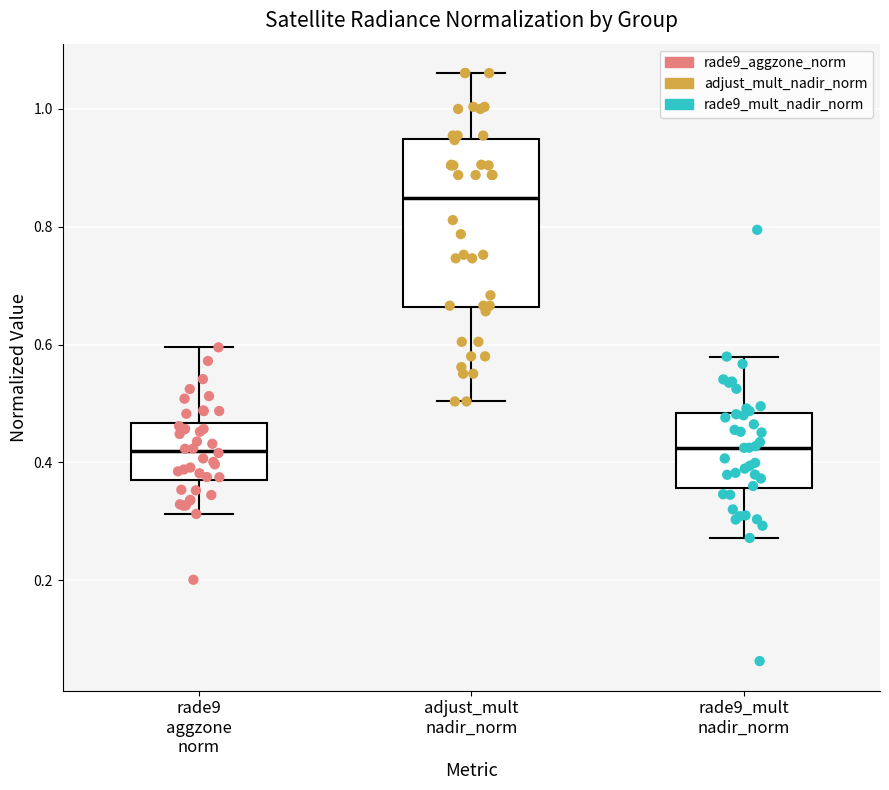

Where is the upper edge of the box for adjust_mult nadir_norm on the y-axis? The values are not printed on the chart, so give them approximately, as read against the axis.

0.94